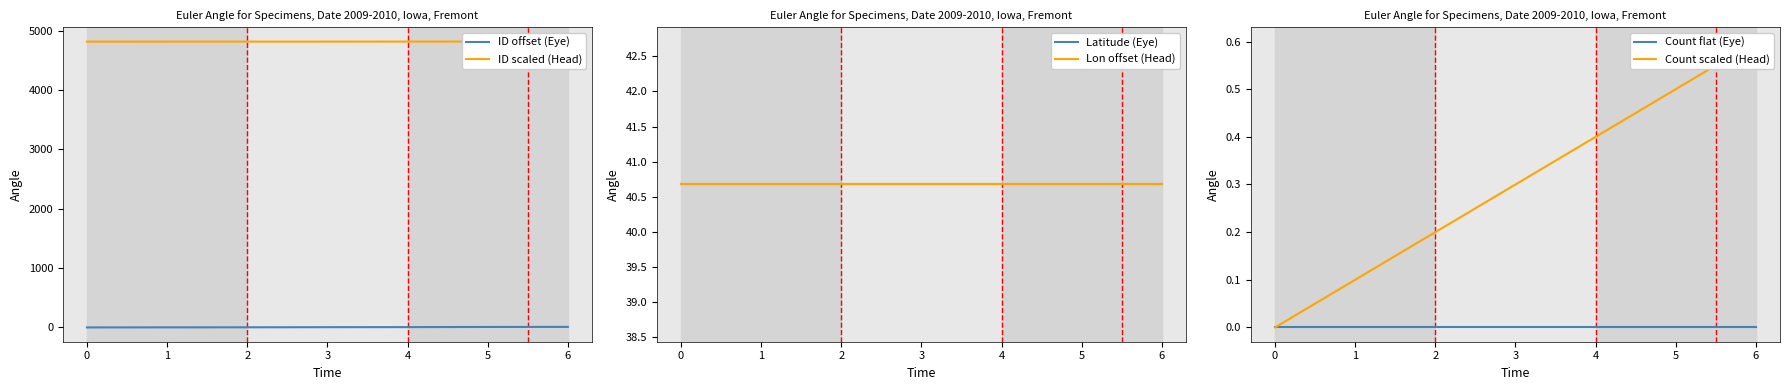

How many positive values does the Count scaled (Head) series have?

6